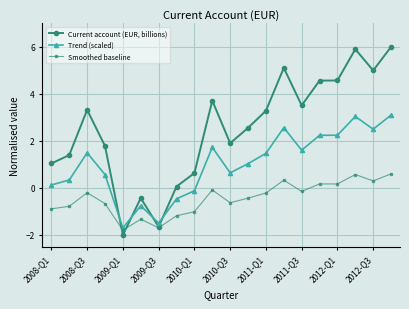

How many positive values does the Smoothed baseline series have?

6